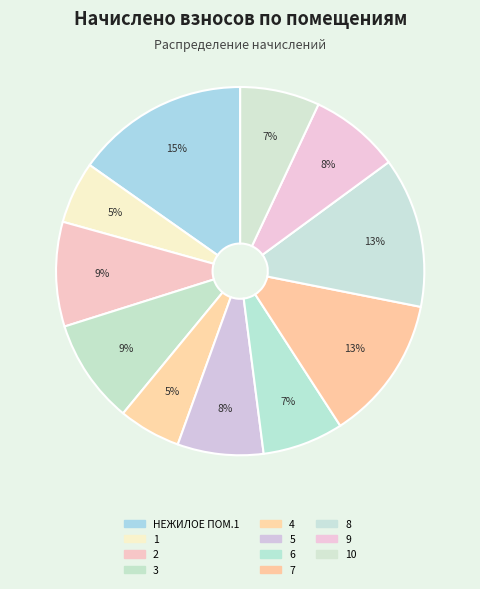

Count the number of slices in the pie.

11